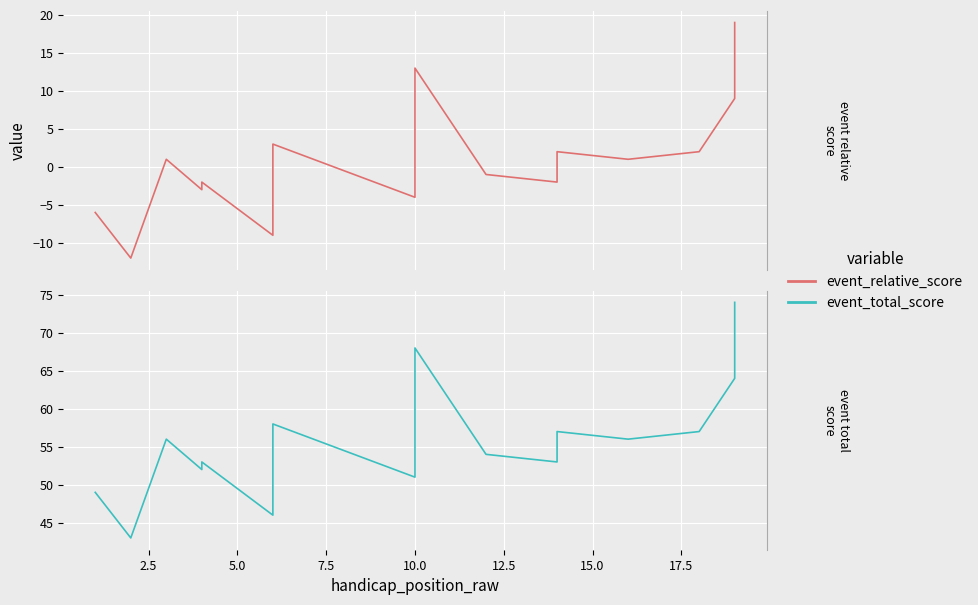

True or false: event_total_score and event_relative_score intersect in this chart.

False